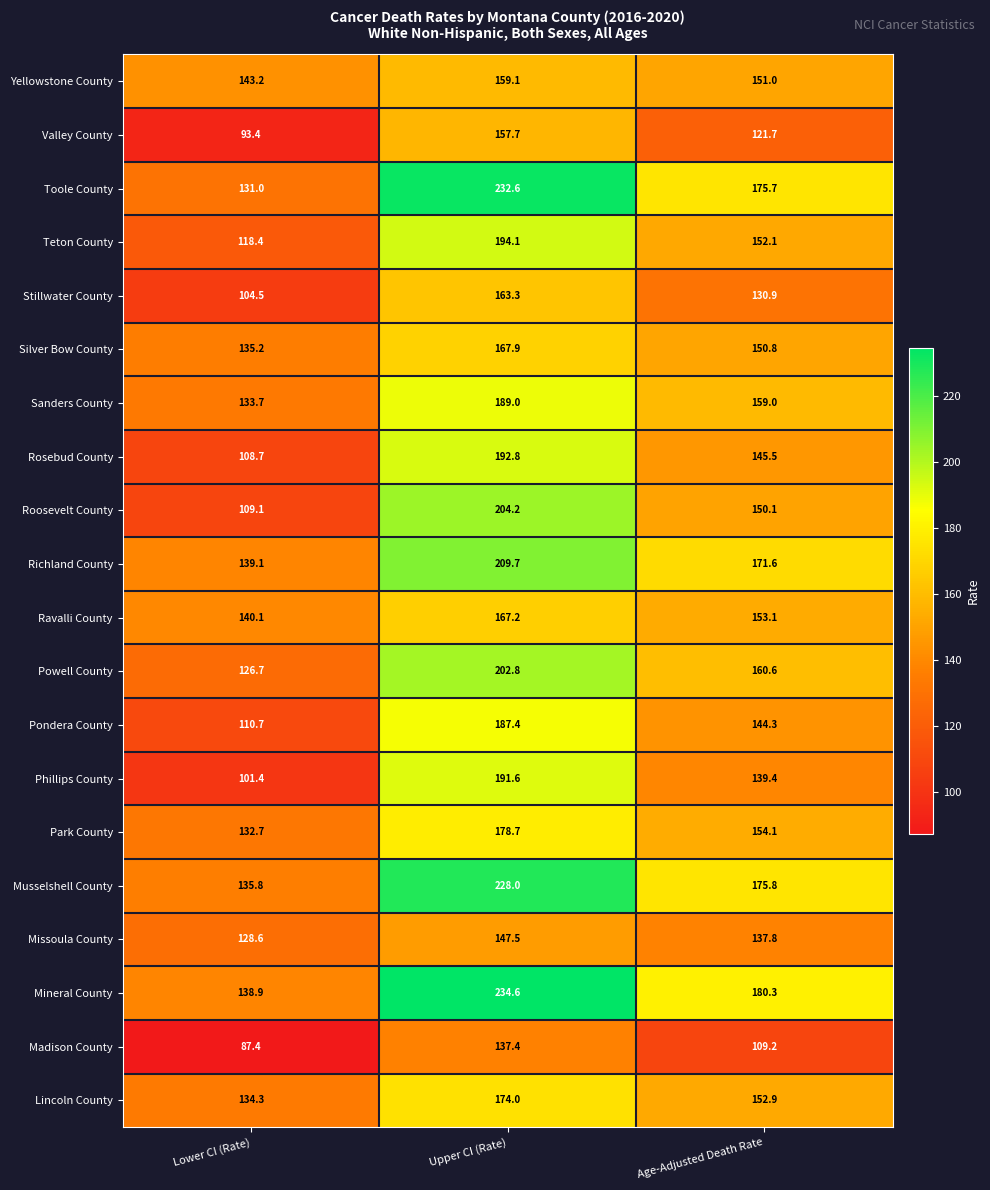

What is the total value across all series at Lower CI (Rate)?

2452.9